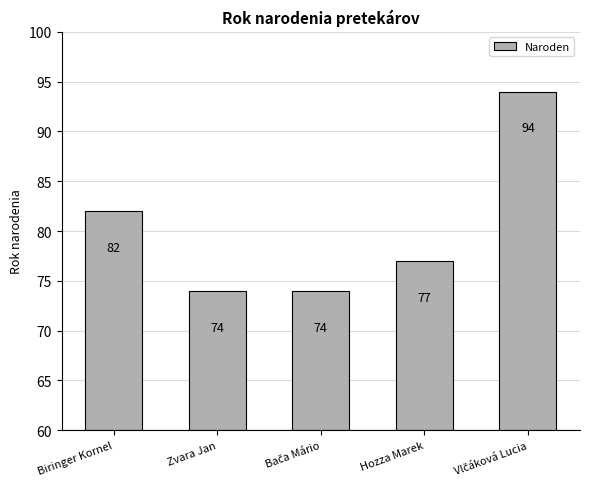

Reading right to left, list all the values displayed in this chart.

94	77	74	74	82